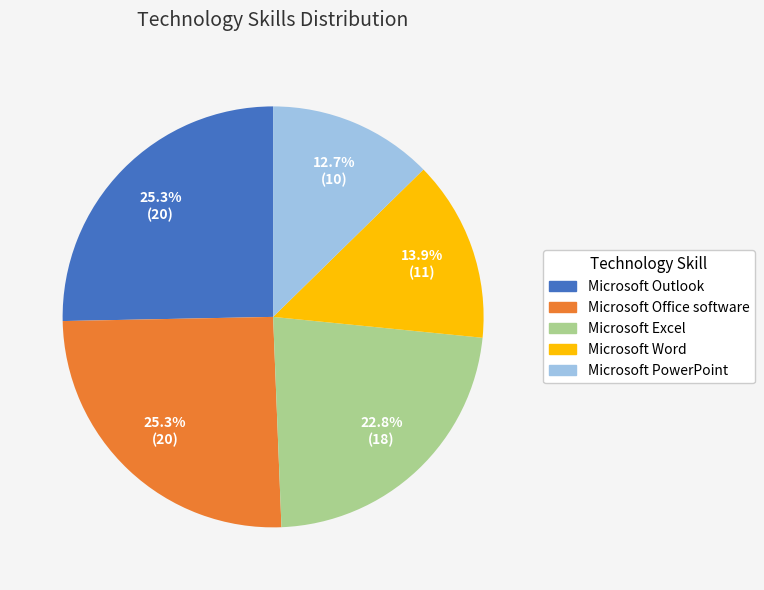

The Microsoft Outlook slice represents 25% of the pie. True or false?

True